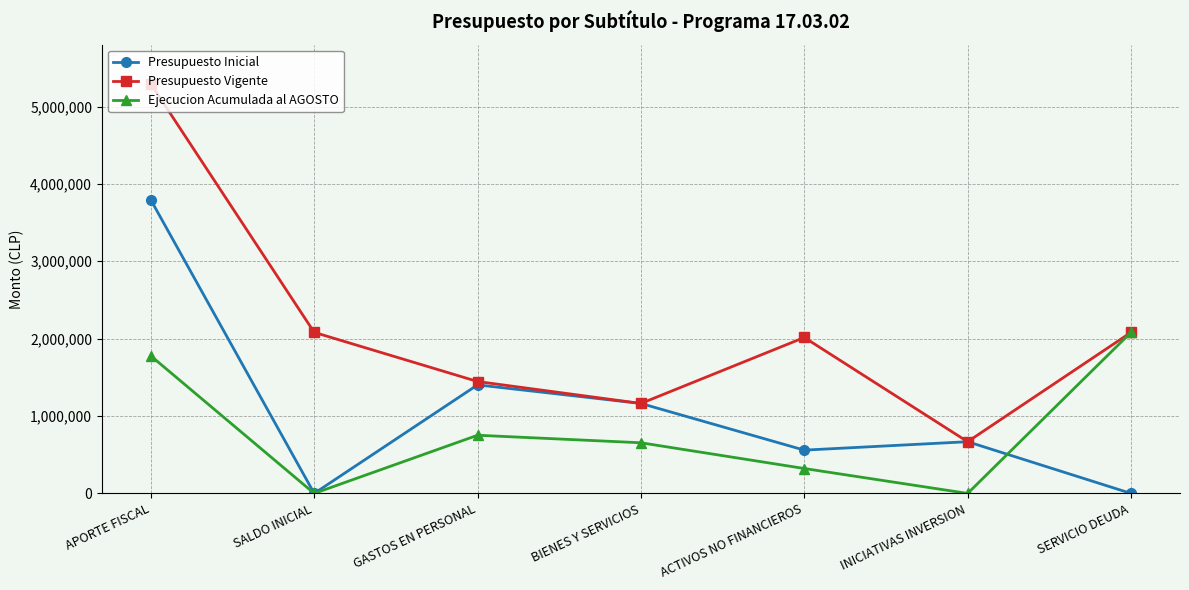

What is the value of the Presupuesto Vigente point at the 4th from the left?

1162572